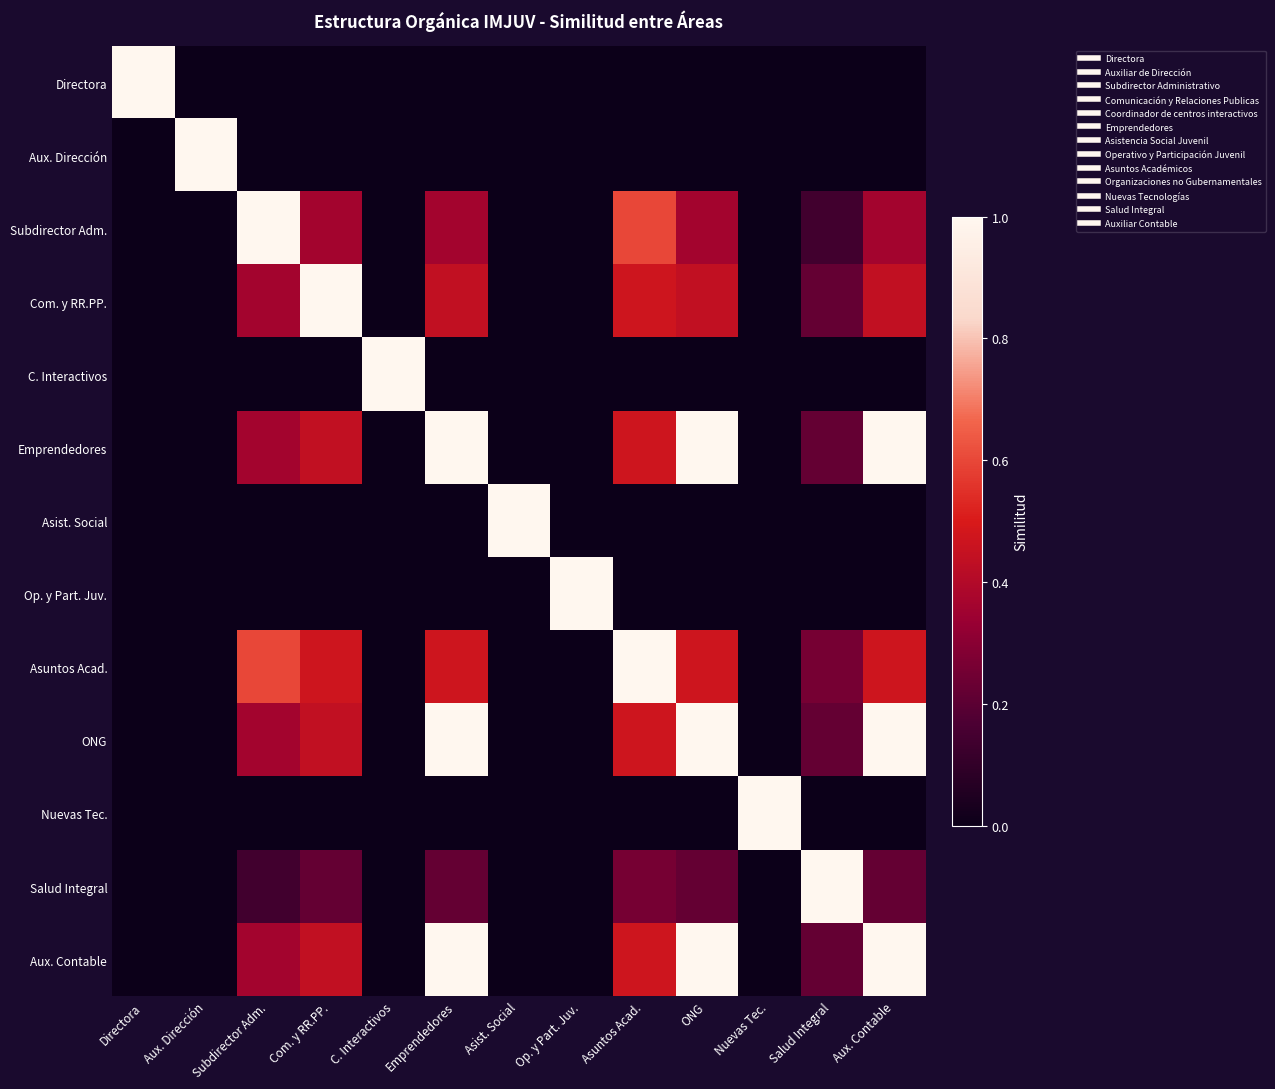

Reading right to left, extract all data points from this chart.

Directora: Aux. Contable=0.0	Salud Integral=0.0	Nuevas Tec.=0.0	ONG=0.0	Asuntos Acad.=0.0	Op. y Part. Juv.=0.0	Asist. Social=0.0	Emprendedores=0.0	C. Interactivos=0.0	Com. y RR.PP.=0.0	Subdirector Adm.=0.0	Aux. Dirección=0.0	Directora=1.0
Aux. Dirección: Aux. Contable=0.0	Salud Integral=0.0	Nuevas Tec.=0.0	ONG=0.0	Asuntos Acad.=0.0	Op. y Part. Juv.=0.0	Asist. Social=0.0	Emprendedores=0.0	C. Interactivos=0.0	Com. y RR.PP.=0.0	Subdirector Adm.=0.0	Aux. Dirección=1.0	Directora=0.0
Subdirector Adm.: Aux. Contable=0.4	Salud Integral=0.1	Nuevas Tec.=0.0	ONG=0.4	Asuntos Acad.=0.6	Op. y Part. Juv.=0.0	Asist. Social=0.0	Emprendedores=0.4	C. Interactivos=0.0	Com. y RR.PP.=0.4	Subdirector Adm.=1.0	Aux. Dirección=0.0	Directora=0.0
Com. y RR.PP.: Aux. Contable=0.4	Salud Integral=0.2	Nuevas Tec.=0.0	ONG=0.4	Asuntos Acad.=0.5	Op. y Part. Juv.=0.0	Asist. Social=0.0	Emprendedores=0.4	C. Interactivos=0.0	Com. y RR.PP.=1.0	Subdirector Adm.=0.4	Aux. Dirección=0.0	Directora=0.0
C. Interactivos: Aux. Contable=0.0	Salud Integral=0.0	Nuevas Tec.=0.0	ONG=0.0	Asuntos Acad.=0.0	Op. y Part. Juv.=0.0	Asist. Social=0.0	Emprendedores=0.0	C. Interactivos=1.0	Com. y RR.PP.=0.0	Subdirector Adm.=0.0	Aux. Dirección=0.0	Directora=0.0
Emprendedores: Aux. Contable=1.0	Salud Integral=0.2	Nuevas Tec.=0.0	ONG=1.0	Asuntos Acad.=0.5	Op. y Part. Juv.=0.0	Asist. Social=0.0	Emprendedores=1.0	C. Interactivos=0.0	Com. y RR.PP.=0.4	Subdirector Adm.=0.4	Aux. Dirección=0.0	Directora=0.0
Asist. Social: Aux. Contable=0.0	Salud Integral=0.0	Nuevas Tec.=0.0	ONG=0.0	Asuntos Acad.=0.0	Op. y Part. Juv.=0.0	Asist. Social=1.0	Emprendedores=0.0	C. Interactivos=0.0	Com. y RR.PP.=0.0	Subdirector Adm.=0.0	Aux. Dirección=0.0	Directora=0.0
Op. y Part. Juv.: Aux. Contable=0.0	Salud Integral=0.0	Nuevas Tec.=0.0	ONG=0.0	Asuntos Acad.=0.0	Op. y Part. Juv.=1.0	Asist. Social=0.0	Emprendedores=0.0	C. Interactivos=0.0	Com. y RR.PP.=0.0	Subdirector Adm.=0.0	Aux. Dirección=0.0	Directora=0.0
Asuntos Acad.: Aux. Contable=0.5	Salud Integral=0.3	Nuevas Tec.=0.0	ONG=0.5	Asuntos Acad.=1.0	Op. y Part. Juv.=0.0	Asist. Social=0.0	Emprendedores=0.5	C. Interactivos=0.0	Com. y RR.PP.=0.5	Subdirector Adm.=0.6	Aux. Dirección=0.0	Directora=0.0
ONG: Aux. Contable=1.0	Salud Integral=0.2	Nuevas Tec.=0.0	ONG=1.0	Asuntos Acad.=0.5	Op. y Part. Juv.=0.0	Asist. Social=0.0	Emprendedores=1.0	C. Interactivos=0.0	Com. y RR.PP.=0.4	Subdirector Adm.=0.4	Aux. Dirección=0.0	Directora=0.0
Nuevas Tec.: Aux. Contable=0.0	Salud Integral=0.0	Nuevas Tec.=1.0	ONG=0.0	Asuntos Acad.=0.0	Op. y Part. Juv.=0.0	Asist. Social=0.0	Emprendedores=0.0	C. Interactivos=0.0	Com. y RR.PP.=0.0	Subdirector Adm.=0.0	Aux. Dirección=0.0	Directora=0.0
Salud Integral: Aux. Contable=0.2	Salud Integral=1.0	Nuevas Tec.=0.0	ONG=0.2	Asuntos Acad.=0.3	Op. y Part. Juv.=0.0	Asist. Social=0.0	Emprendedores=0.2	C. Interactivos=0.0	Com. y RR.PP.=0.2	Subdirector Adm.=0.1	Aux. Dirección=0.0	Directora=0.0
Aux. Contable: Aux. Contable=1.0	Salud Integral=0.2	Nuevas Tec.=0.0	ONG=1.0	Asuntos Acad.=0.5	Op. y Part. Juv.=0.0	Asist. Social=0.0	Emprendedores=1.0	C. Interactivos=0.0	Com. y RR.PP.=0.4	Subdirector Adm.=0.4	Aux. Dirección=0.0	Directora=0.0